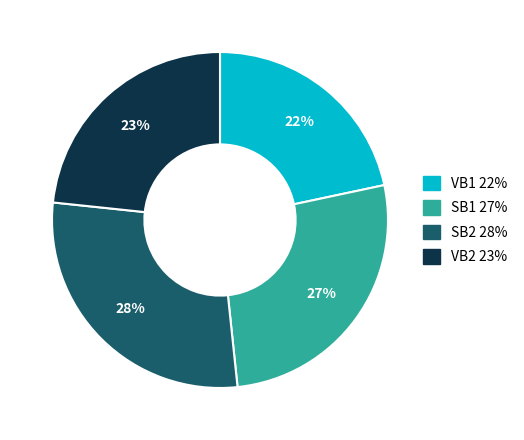

Which slice is the largest?

SB2